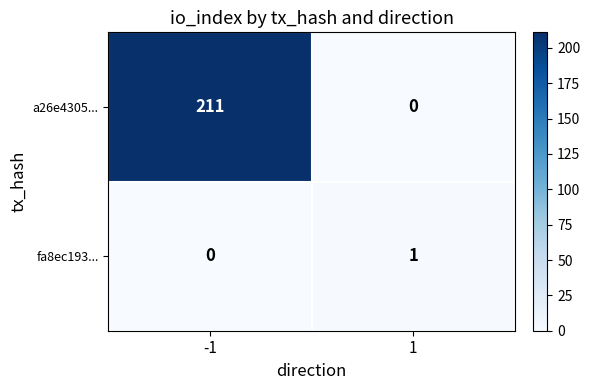

Is it true that fa8ec193... equals 0 at -1?

True